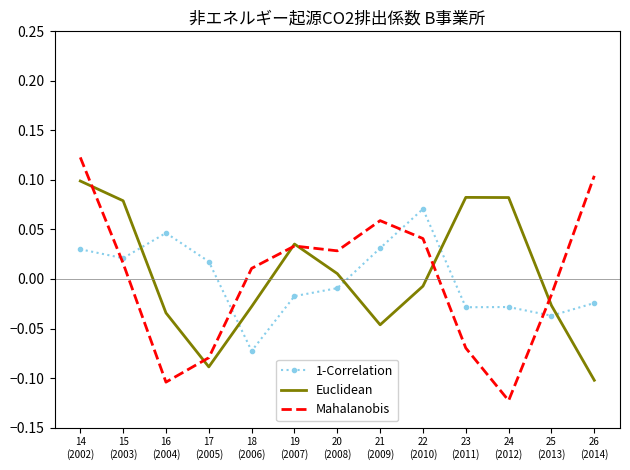

At which category does 1-Correlation reach its first local valley?

15
(2003)